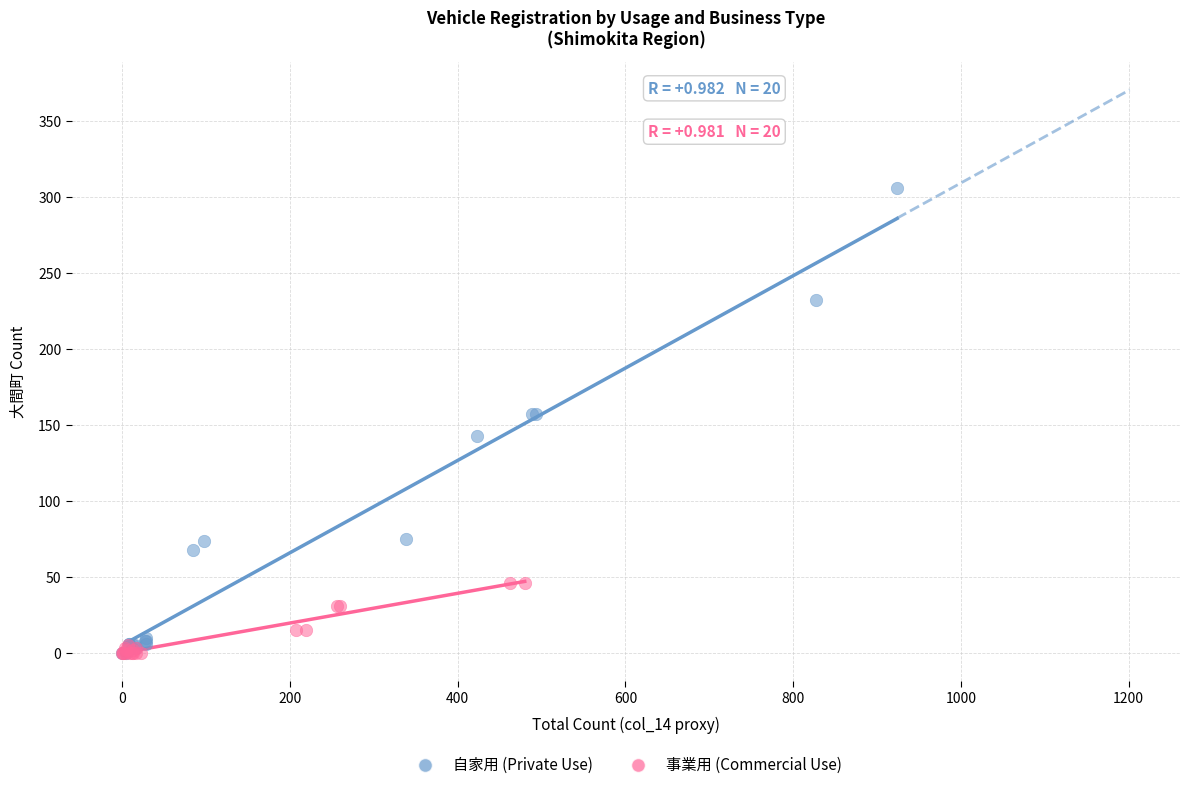

Which series reaches the maximum Y coordinate?

自家用 (Private Use)